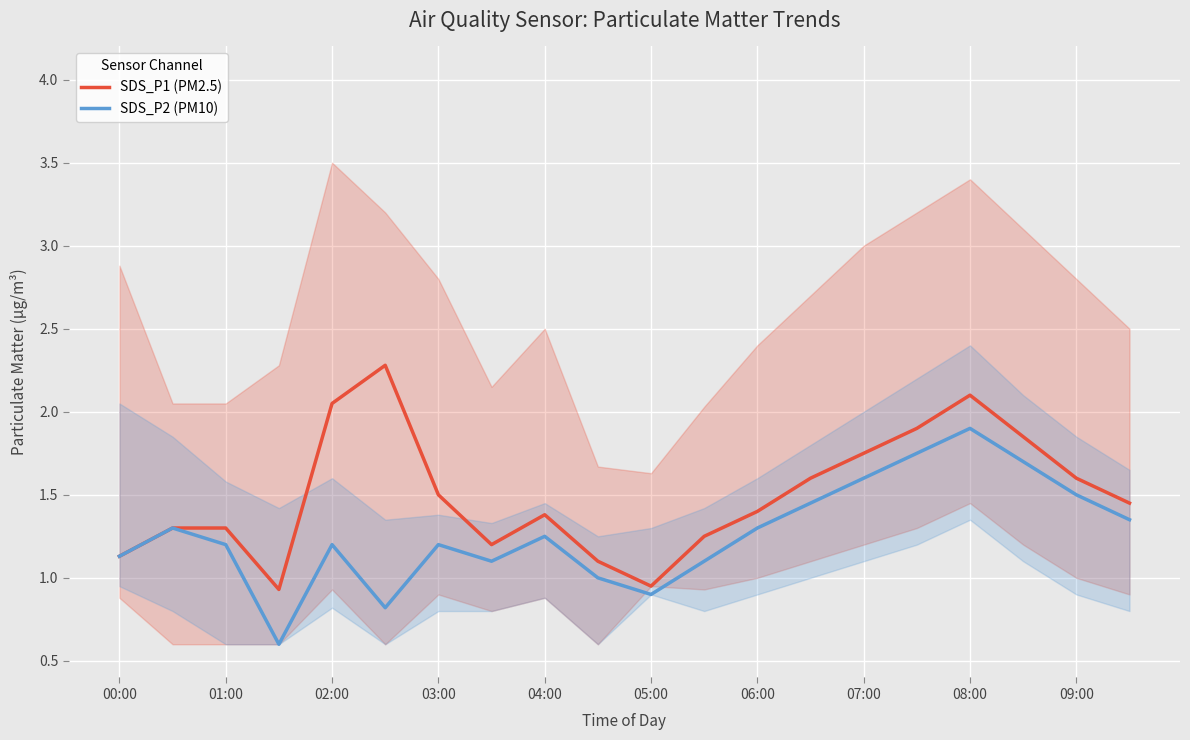

What is the minimum value for SDS_P2 (PM10)?

0.6